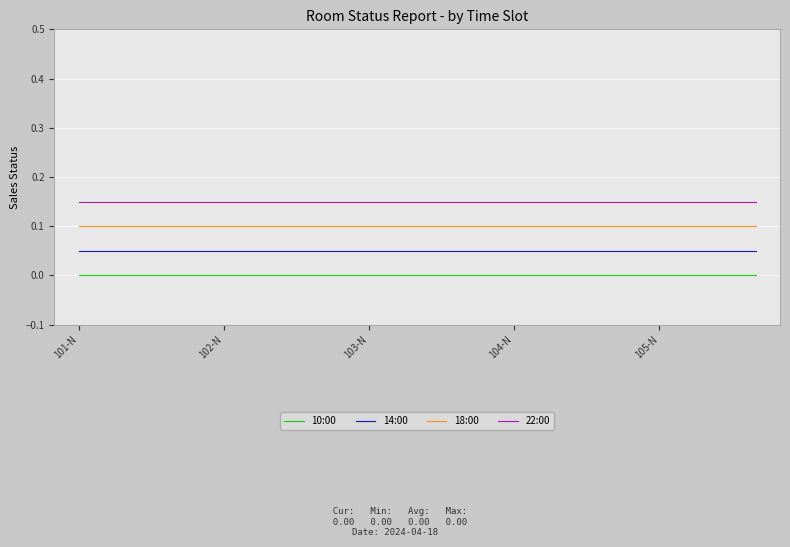

List the series in order of their overall mean, lowest first.

10:00, 14:00, 18:00, 22:00